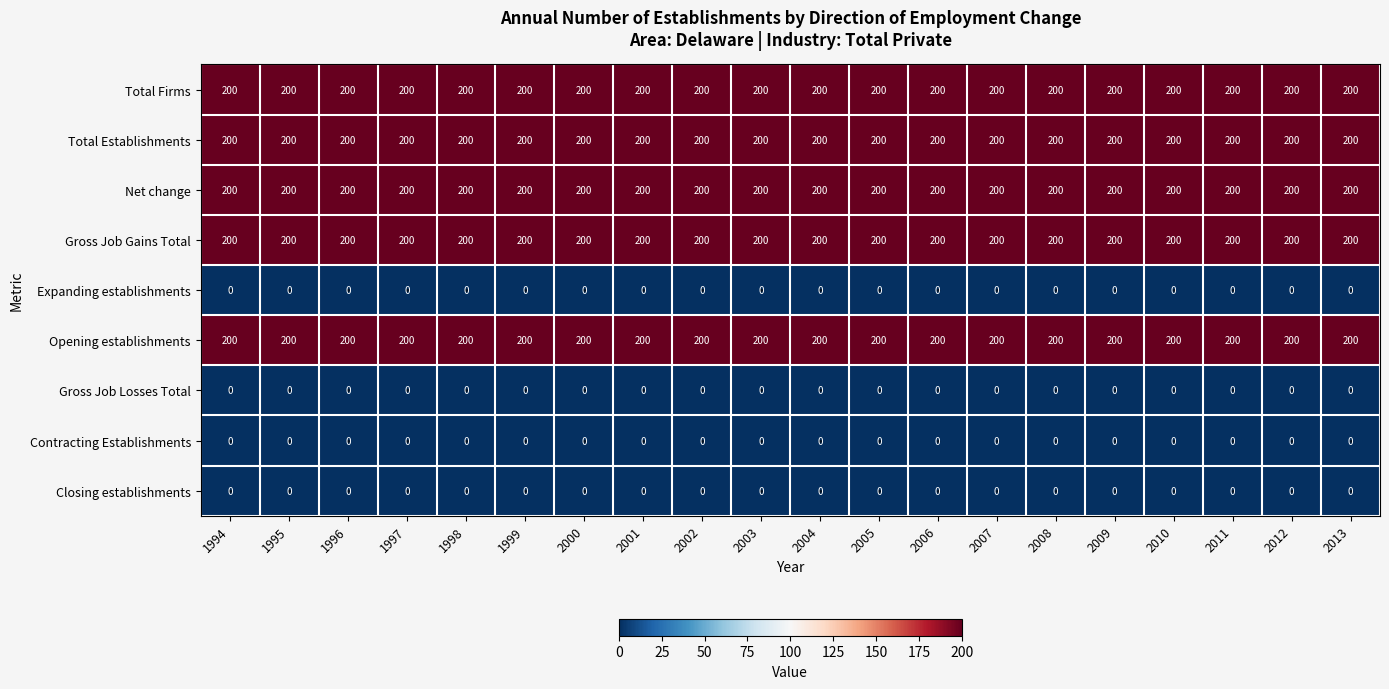

What is the total value across all series at 2005?

1000